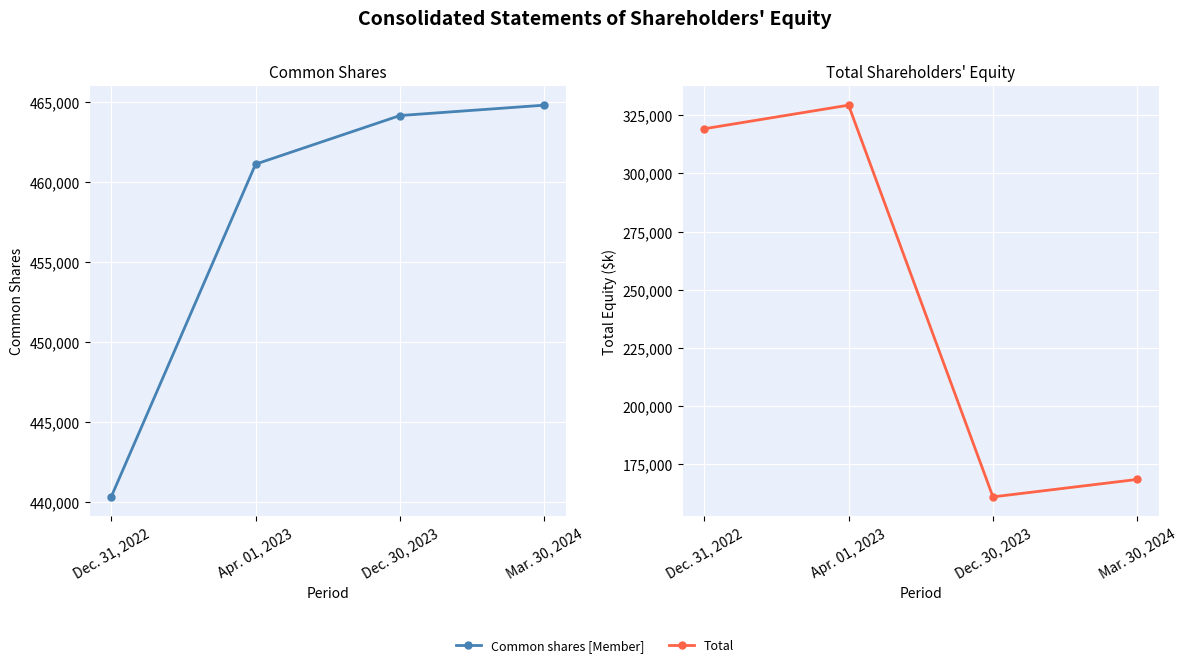

Between Dec. 31, 2022 and Dec. 30, 2023, which series saw the biggest shift?

Total